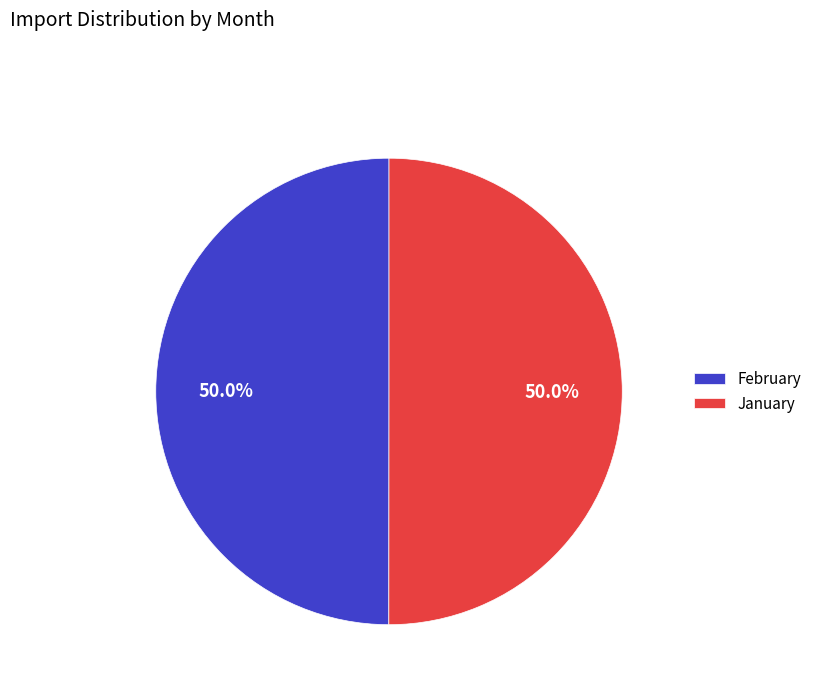

The January slice represents 50% of the pie. True or false?

True